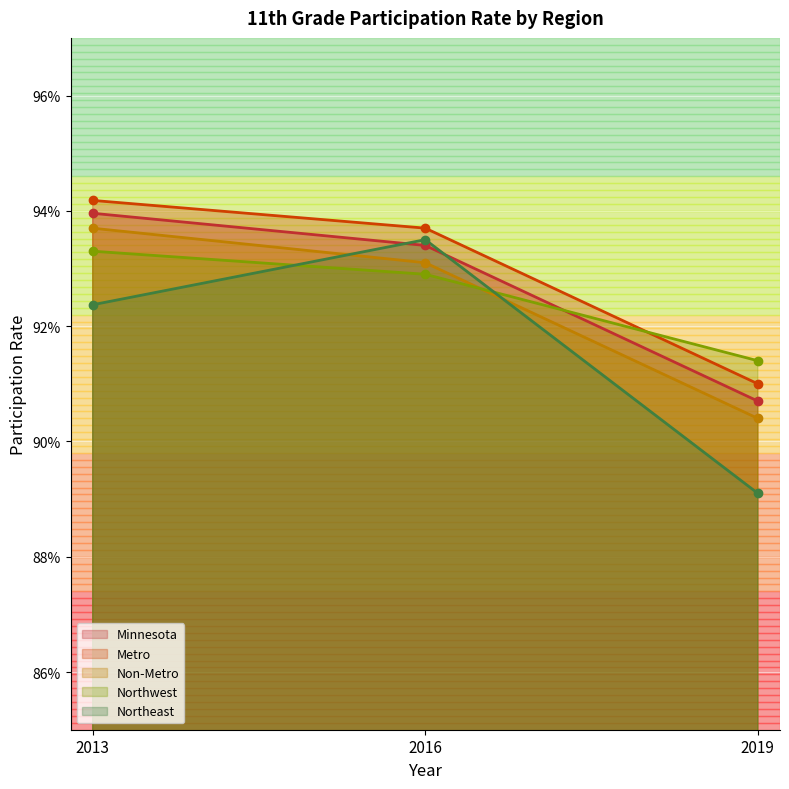

What is the value of the Northwest point at the 1st from the left?

0.9